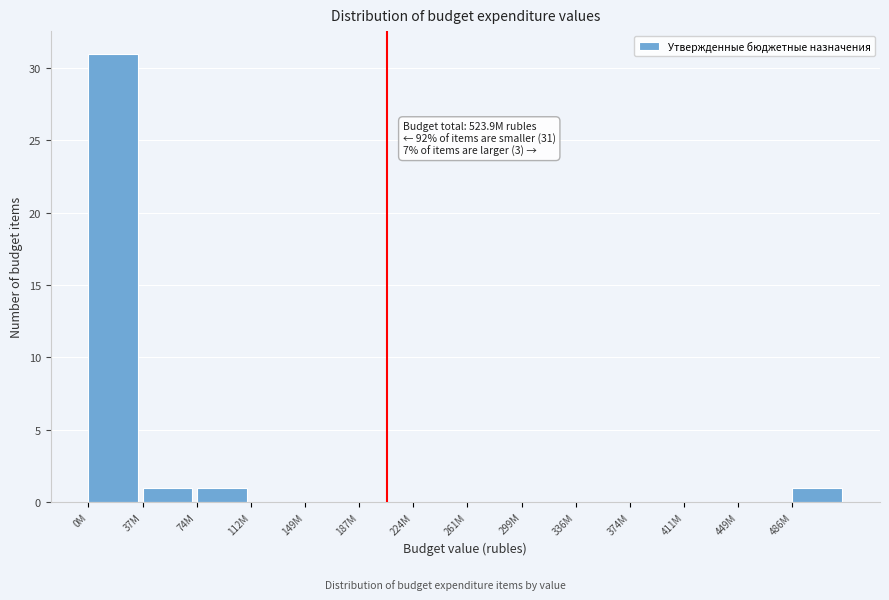

Reading left to right, extract all data points from this chart.

0M=31	37M=1	74M=1	112M=0	149M=0	187M=0	224M=0	261M=0	299M=0	336M=0	374M=0	411M=0	449M=0	486M=1